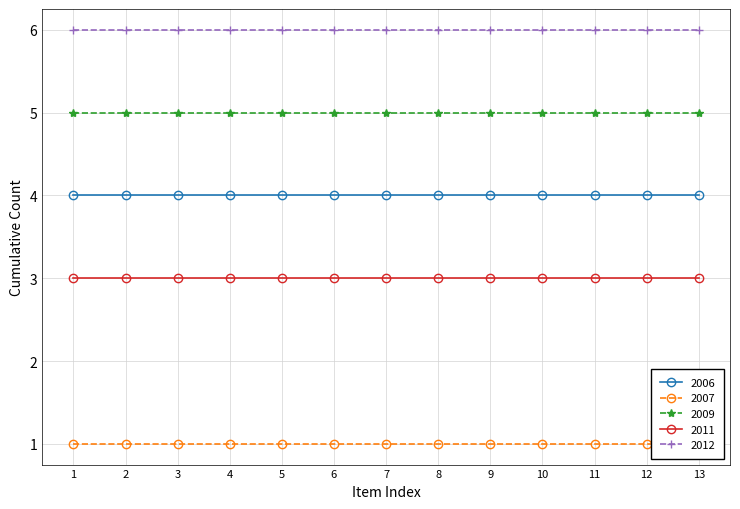

True or false: 2007 and 2006 intersect in this chart.

False